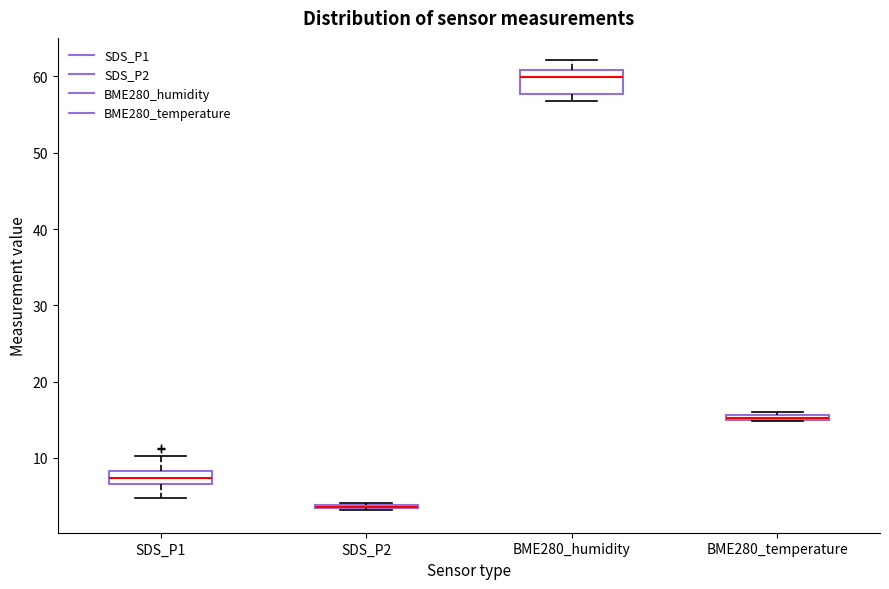

Comparing the boxes themselves (not the whiskers), which one is the tallest?

BME280_humidity